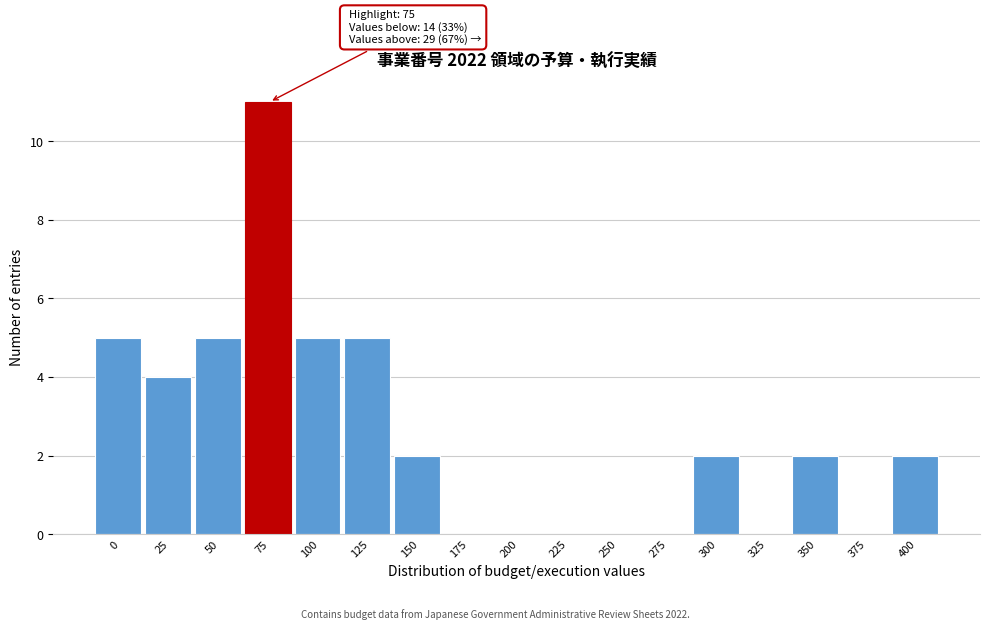

Reading left to right, transcribe all the data shown in this chart.

0=5	25=4	50=5	75=11	100=5	125=5	150=2	175=0	200=0	225=0	250=0	275=0	300=2	325=0	350=2	375=0	400=2